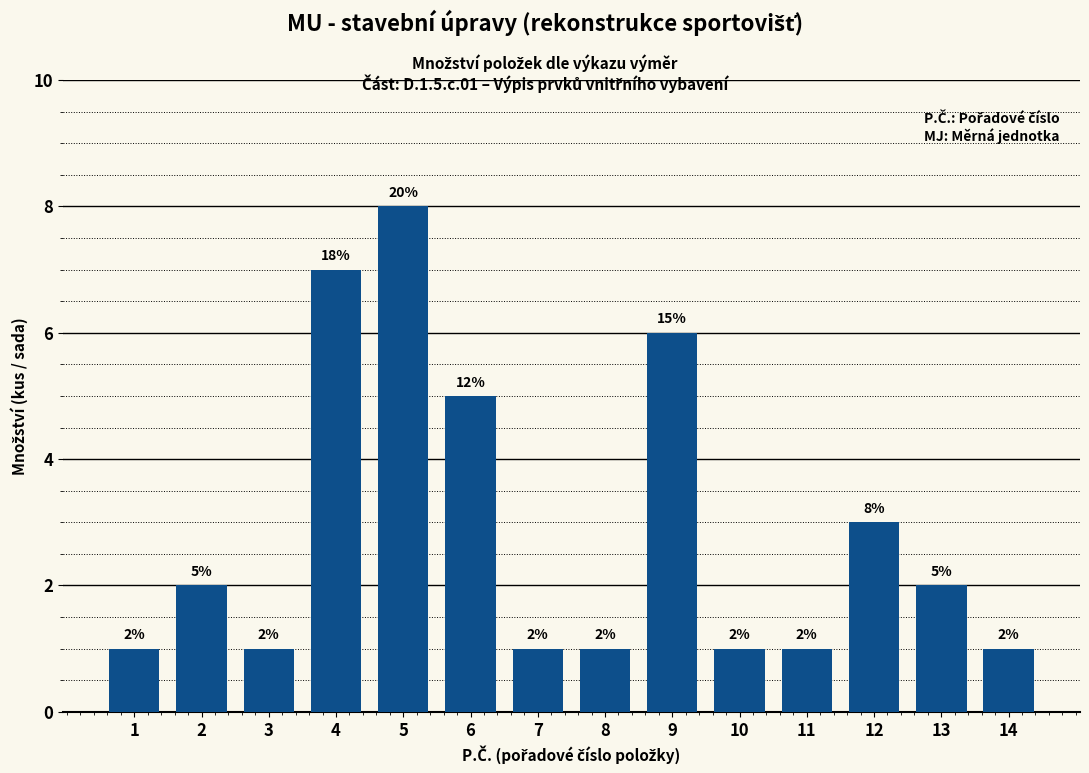

Reading right to left, what are all the values shown in this chart?

14=1	13=2	12=3	11=1	10=1	9=6	8=1	7=1	6=5	5=8	4=7	3=1	2=2	1=1